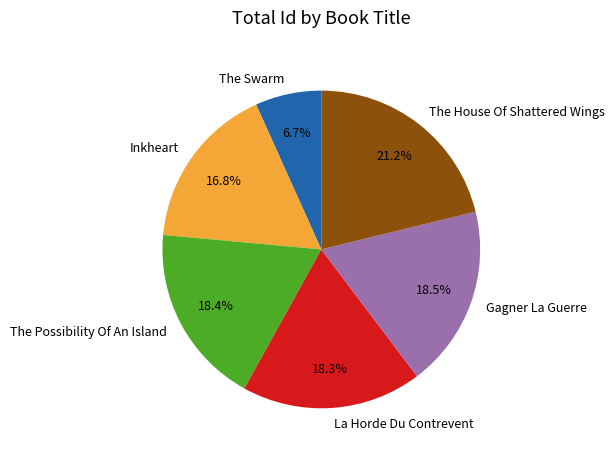

To the nearest percent, what is the average slice percentage?

17%